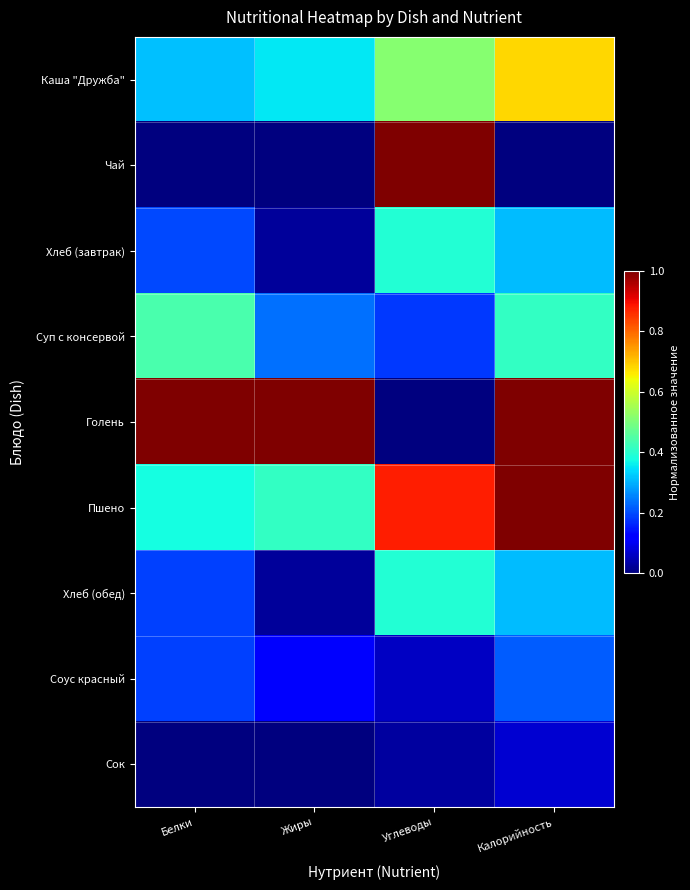

Reading left to right, what are all the values shown in this chart?

Каша "Дружба": Белки=0.3	Жиры=0.4	Углеводы=0.5	Калорийность=0.7
Чай: Белки=0.0	Жиры=0.0	Углеводы=1.0	Калорийность=0.0
Хлеб (завтрак): Белки=0.2	Жиры=0.0	Углеводы=0.4	Калорийность=0.3
Суп с консервой: Белки=0.4	Жиры=0.2	Углеводы=0.2	Калорийность=0.4
Голень: Белки=1.0	Жиры=1.0	Углеводы=0.0	Калорийность=1.0
Пшено: Белки=0.4	Жиры=0.4	Углеводы=0.9	Калорийность=1.0
Хлеб (обед): Белки=0.2	Жиры=0.0	Углеводы=0.4	Калорийность=0.3
Соус красный: Белки=0.2	Жиры=0.1	Углеводы=0.1	Калорийность=0.2
Сок: Белки=0.0	Жиры=0.0	Углеводы=0.0	Калорийность=0.1